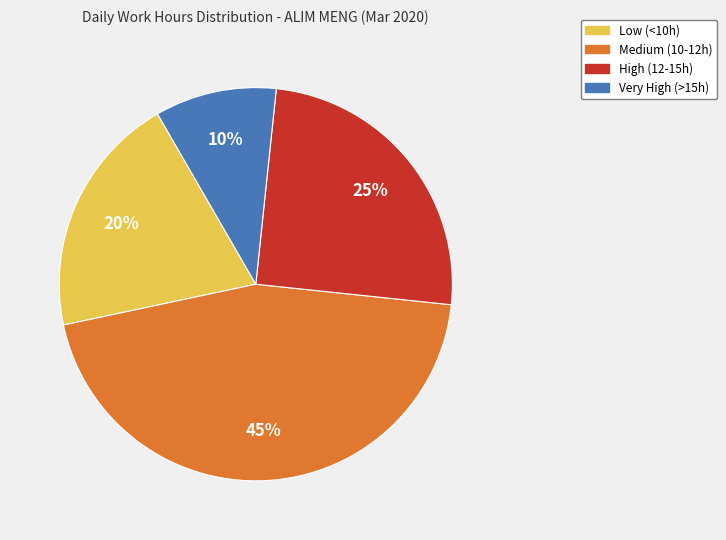

Is there any slice that represents more than half of the pie?

No